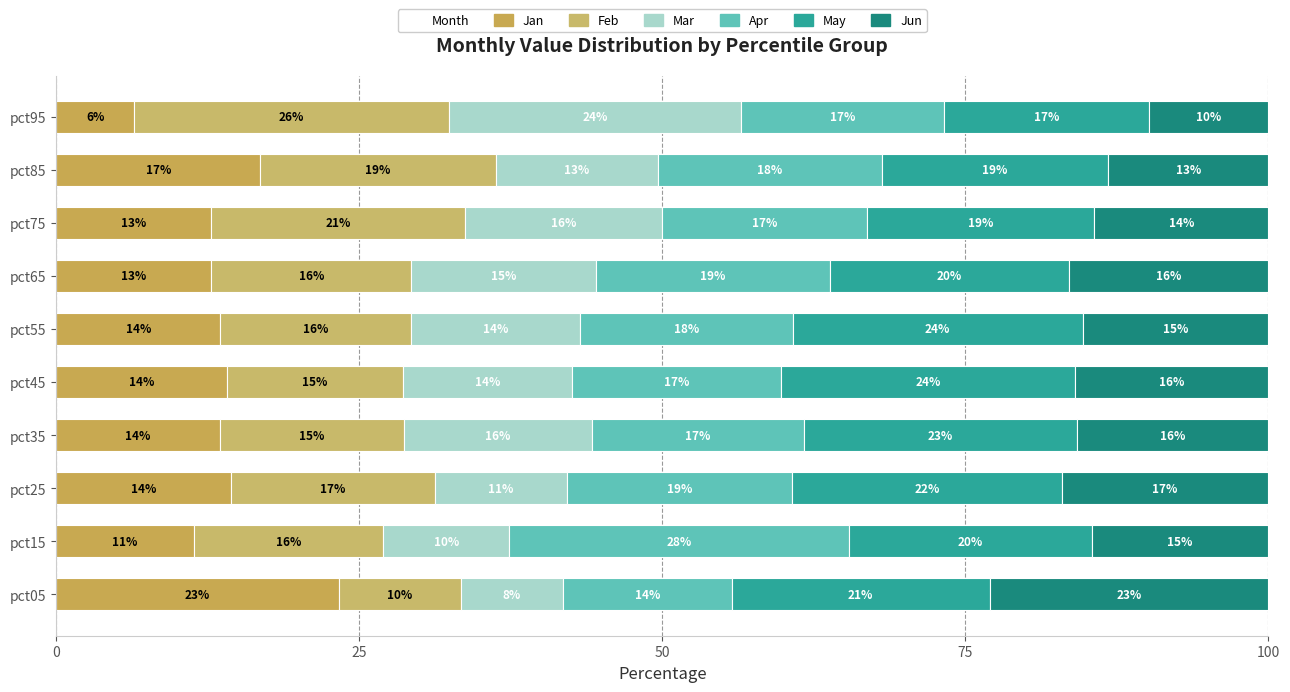

How many series are shown in this chart?

6